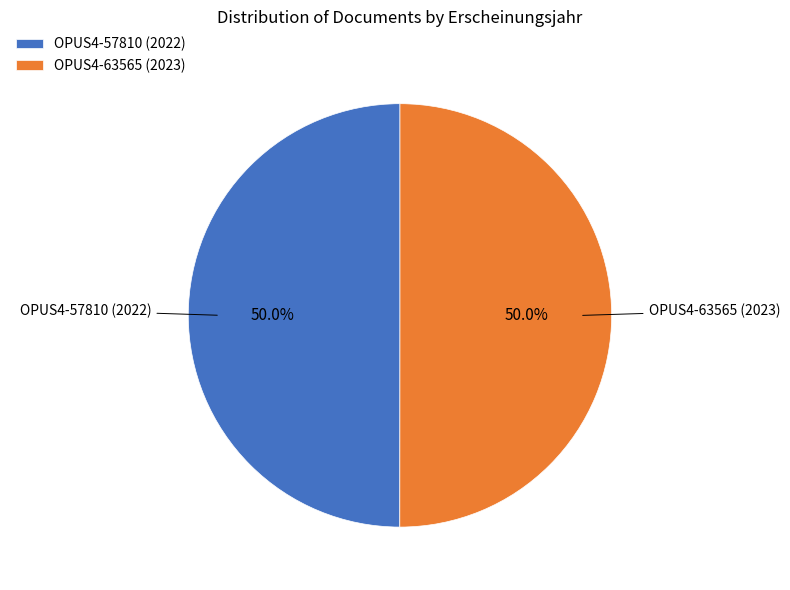

Count the number of slices in the pie.

2